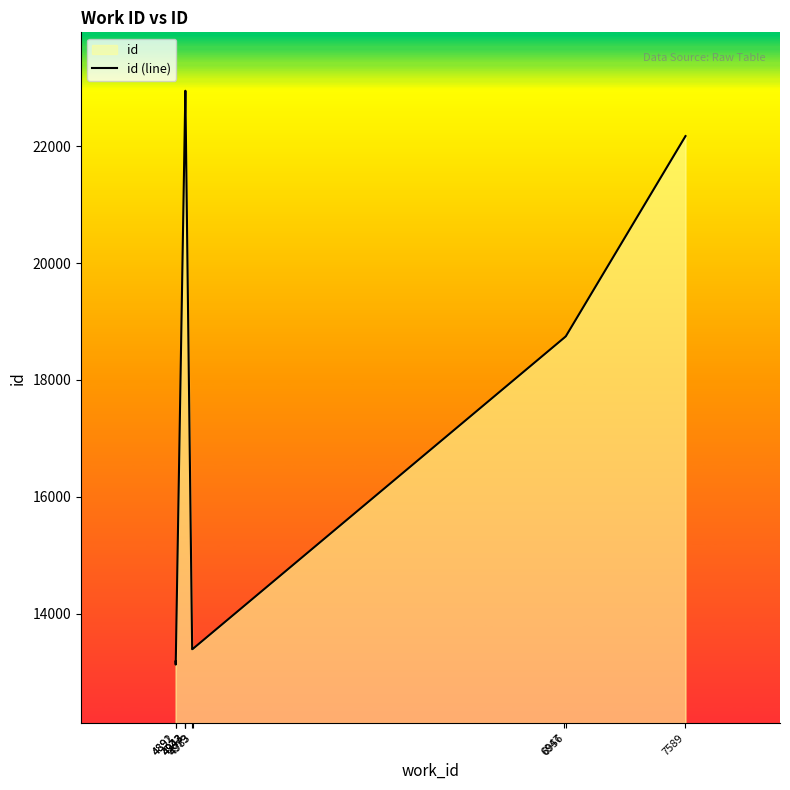

What is the value of the 7th point from the left?

13398